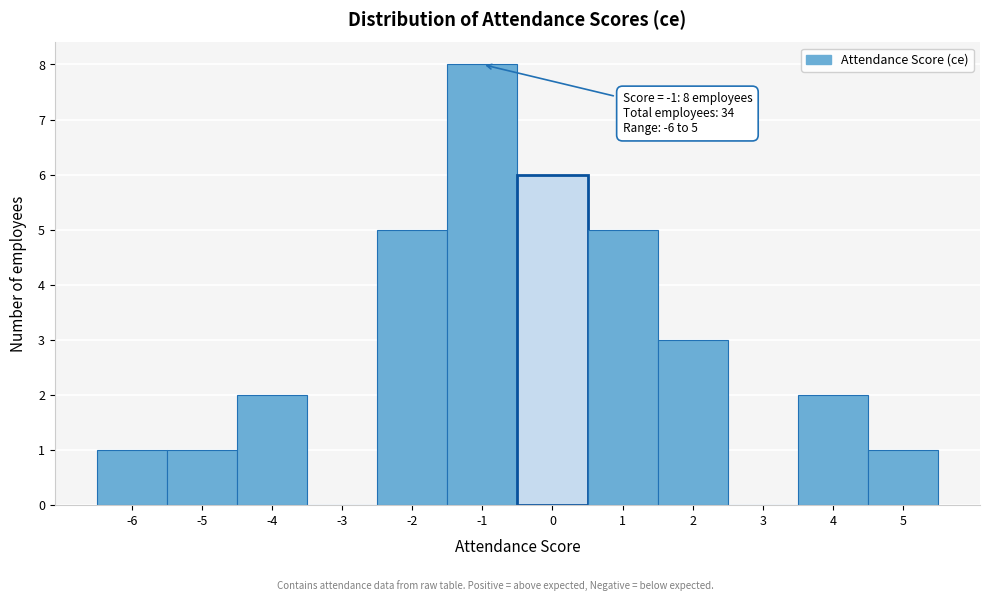

Which range on the x-axis has the tallest bar?

-1.5 to -0.5